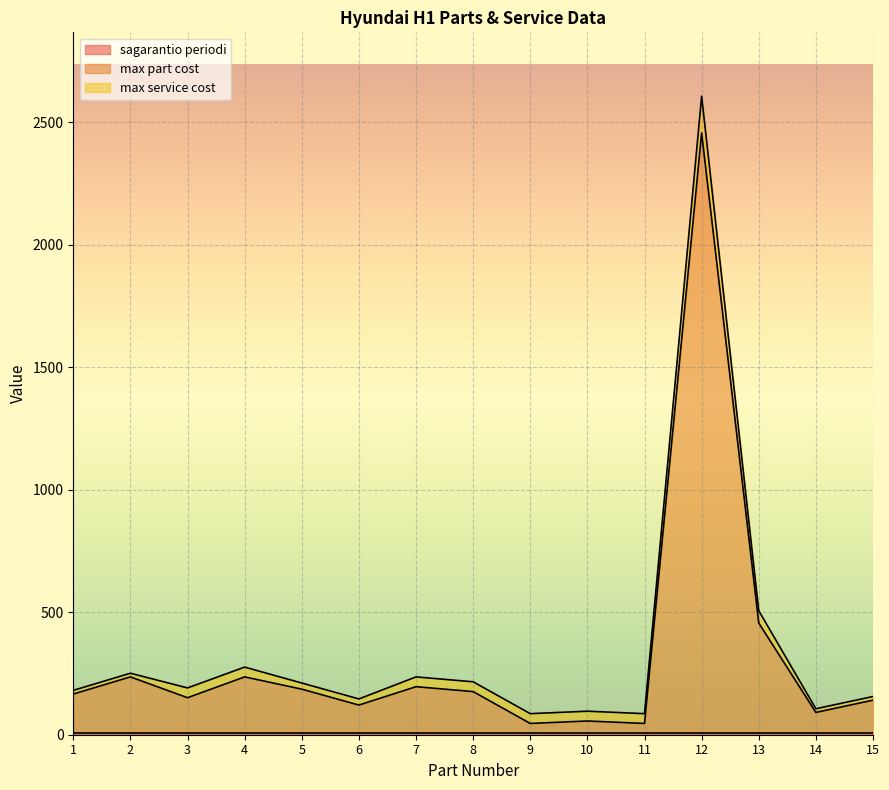

What is the difference between the highest and lowest values at 11?

34